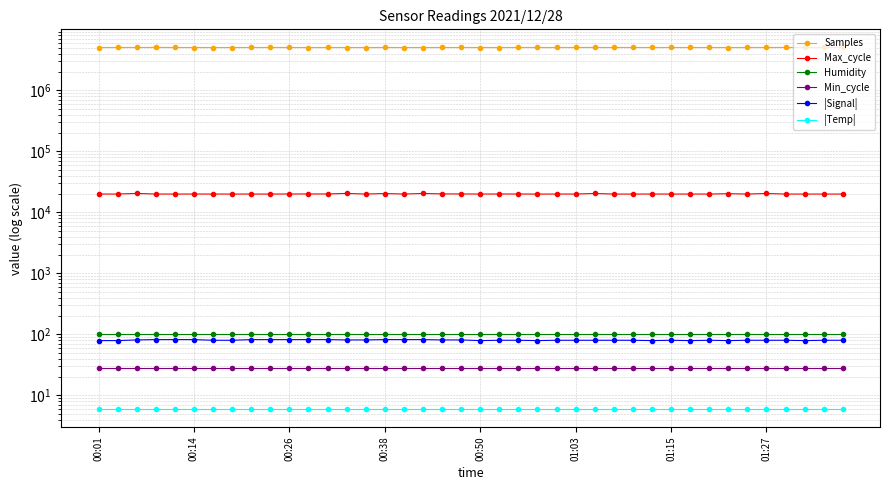

What is the total value across all series at 9?

5050780.9